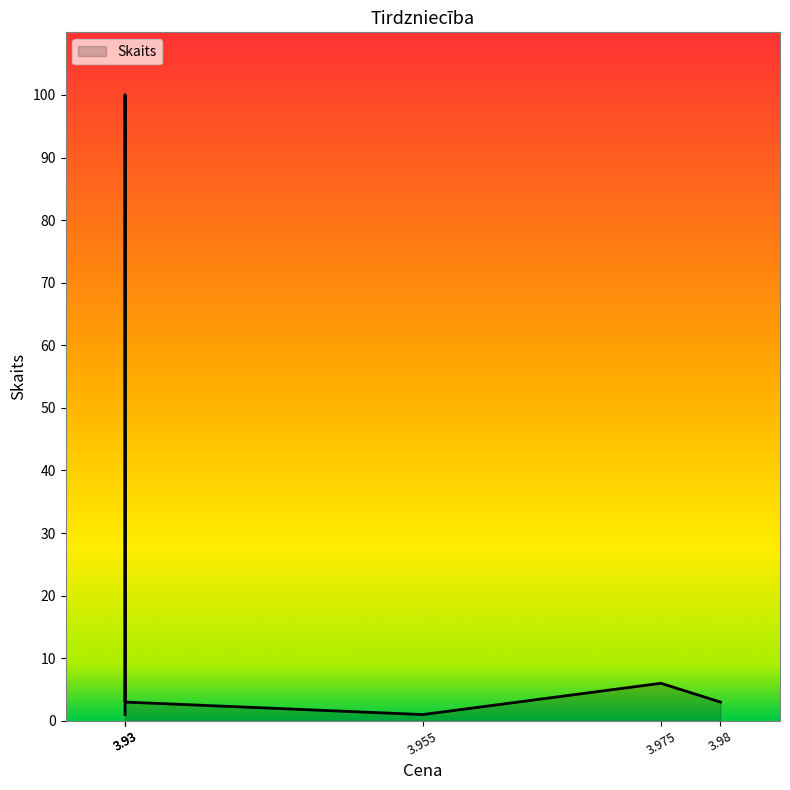

Rank the categories by value from lowest to highest.

3.955, 3.93, 3.98, 3.93, 3.975, 3.93